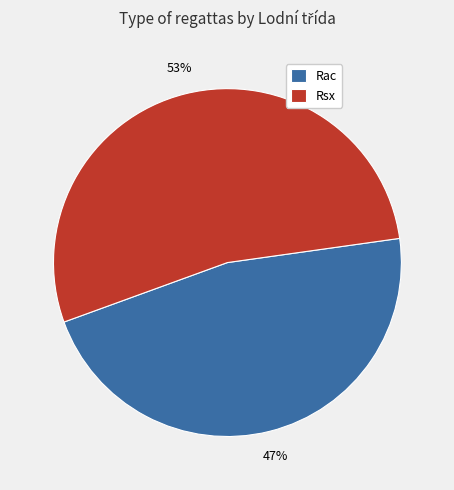

Rank the categories by value from highest to lowest.

Rsx, Rac